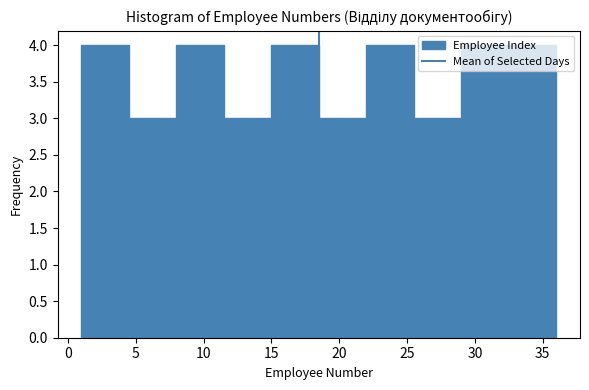

Reading left to right, list every bar in this chart as the range it spans on the x-axis followed by its height. The values are not printed on the chart, so give them approximately, as read against the axis.

1.0 to 4.5: 4
4.5 to 8.0: 3
8.0 to 11.5: 4
11.5 to 15.0: 3
15.0 to 18.5: 4
18.5 to 22.0: 3
22.0 to 25.5: 4
25.5 to 29.0: 3
29.0 to 32.5: 4
32.5 to 36.0: 4